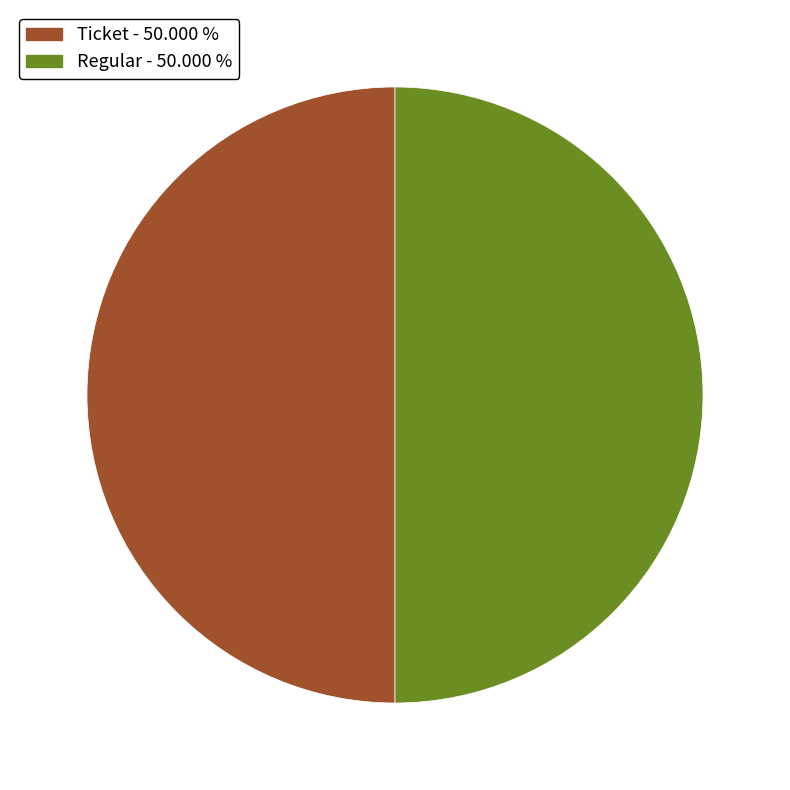

Count the number of slices in the pie.

2